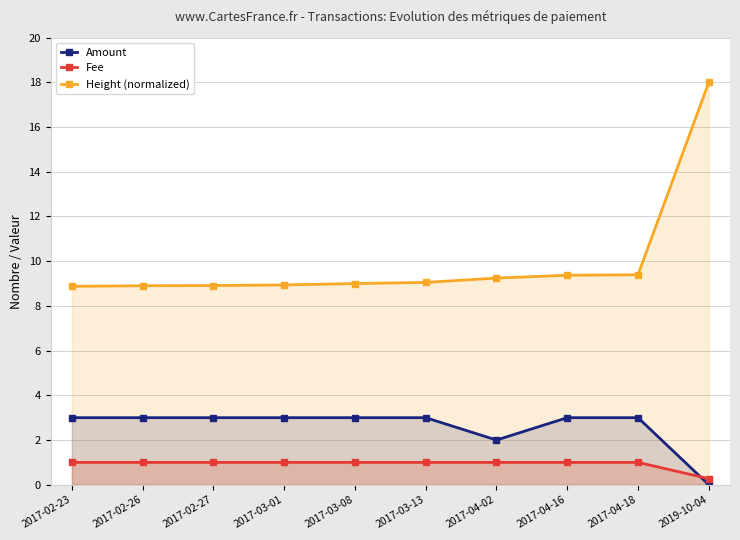

True or false: Height (normalized) has more than 2 points higher than both neighbors.

False